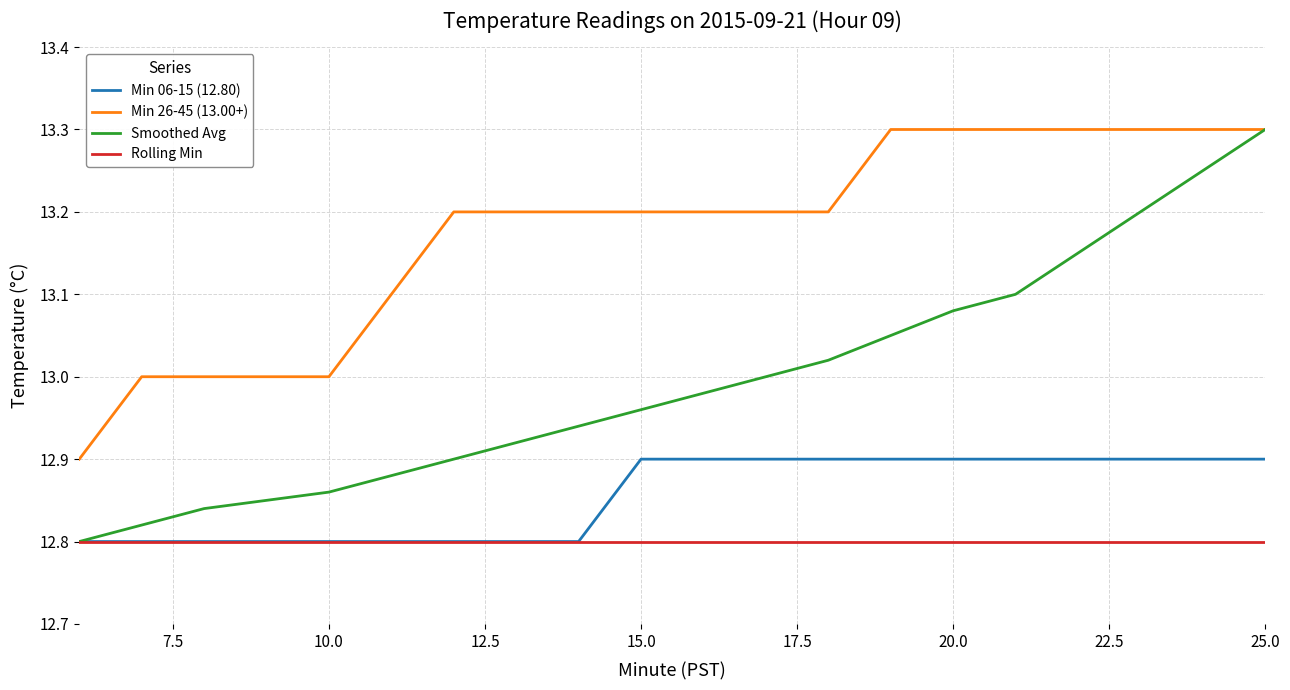

What is the highest value of the Min 26-45 (13.00+) series?

13.3